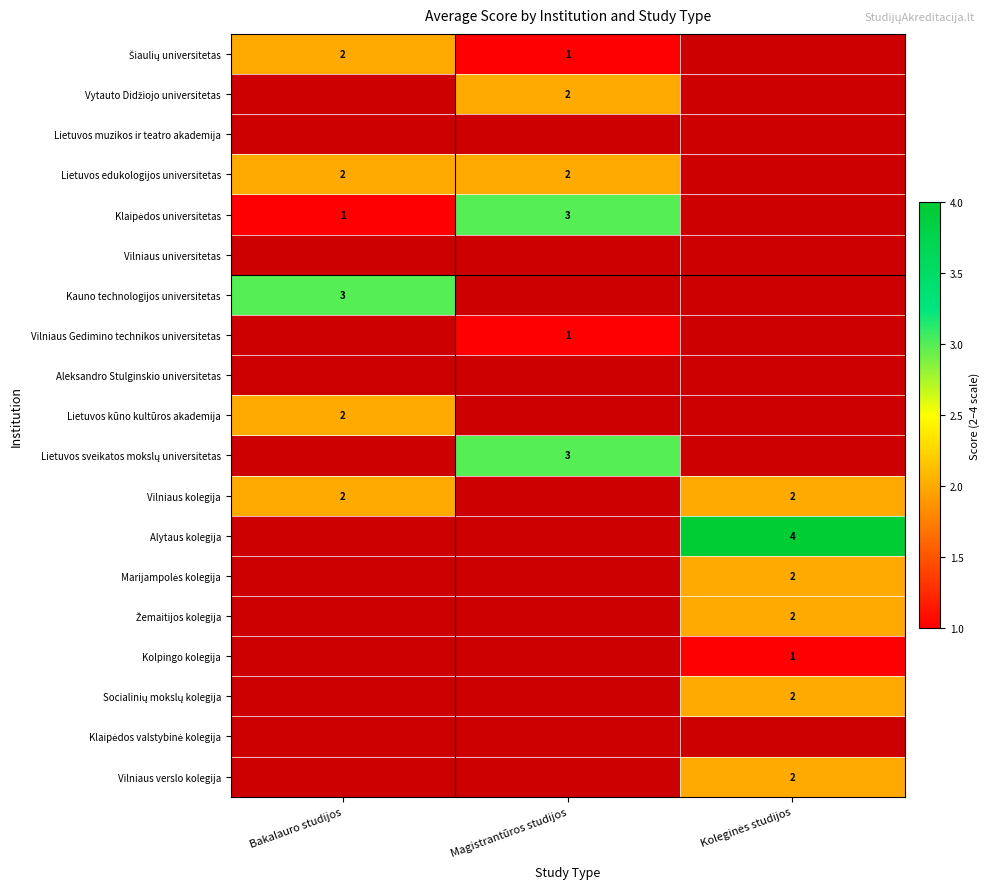

How many data points does each series have?

3